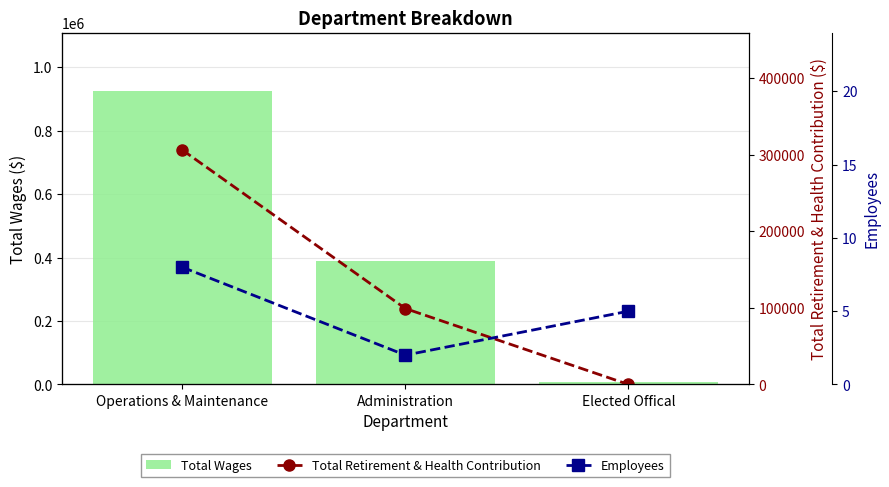

What are all the series names shown in the legend?

Total Wages, Total Retirement & Health Contribution, Employees